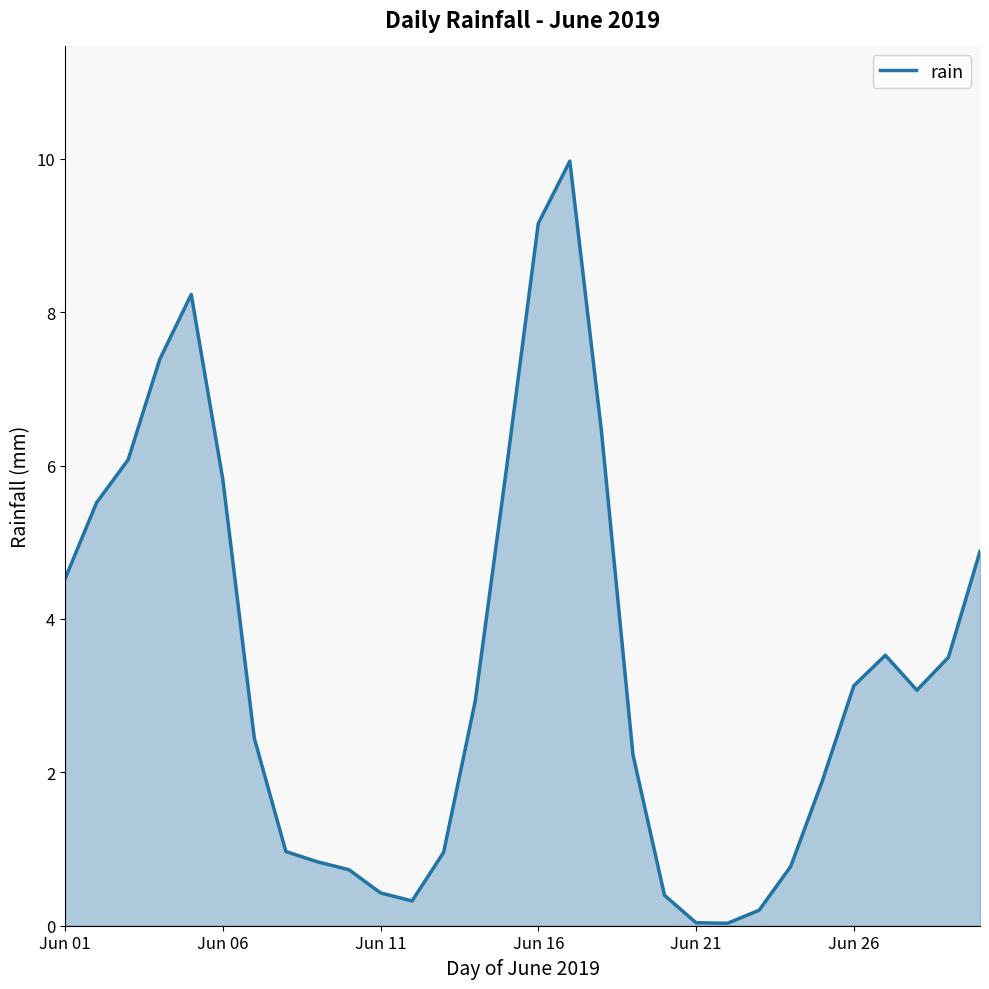

What is the greatest value displayed?

10.0